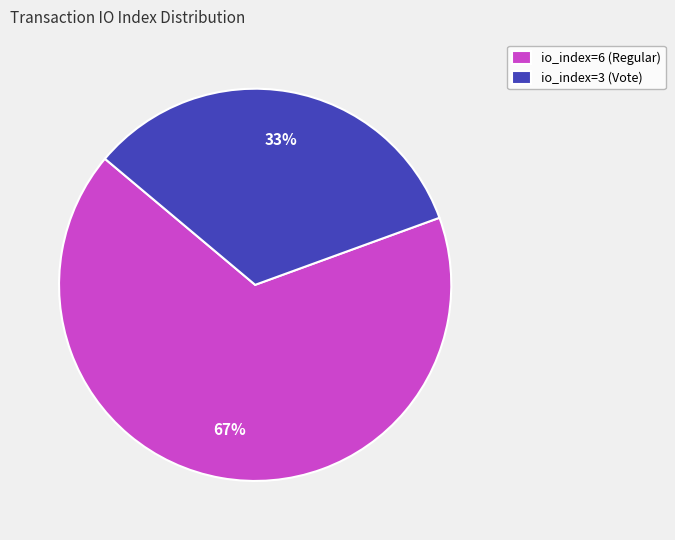

How many slices are in this pie chart?

2